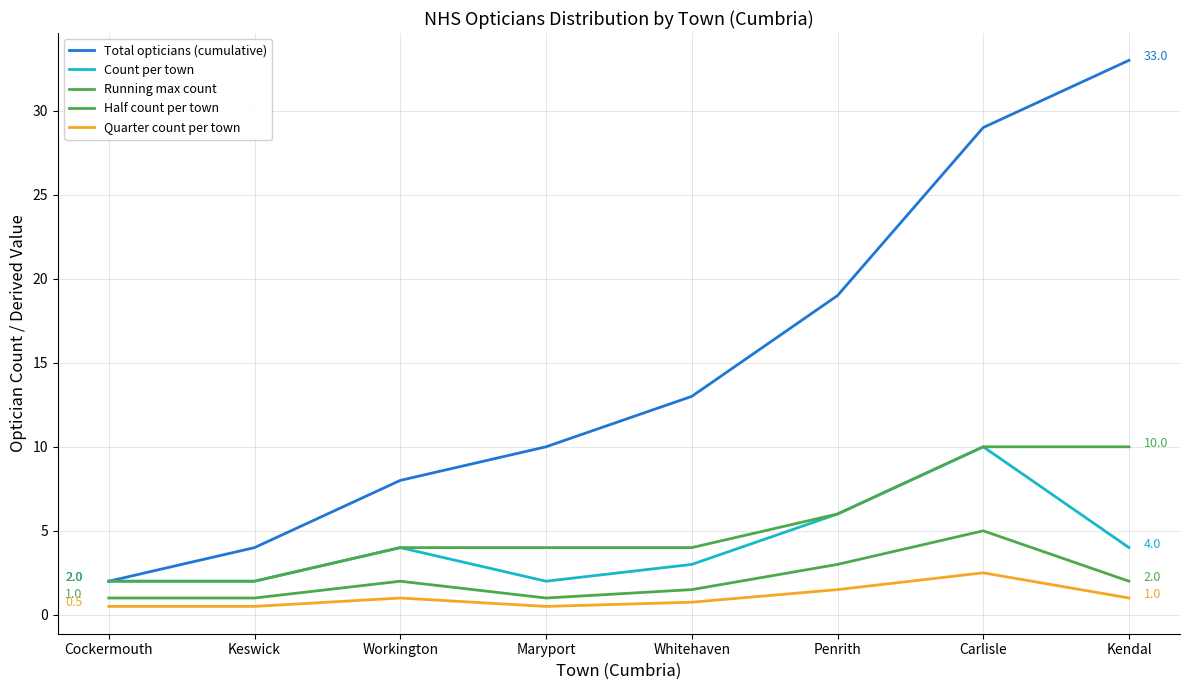

Which series changed the most between Maryport and Whitehaven?

Total opticians (cumulative)